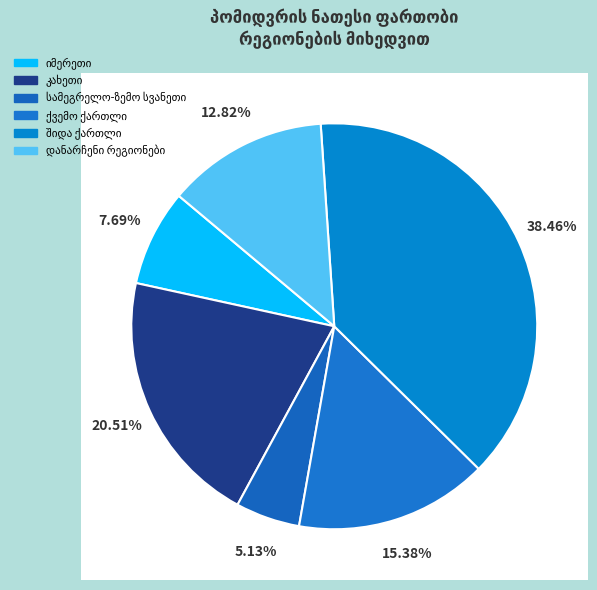

Which has a higher value, იმერეთი or დანარჩენი რეგიონები?

დანარჩენი რეგიონები